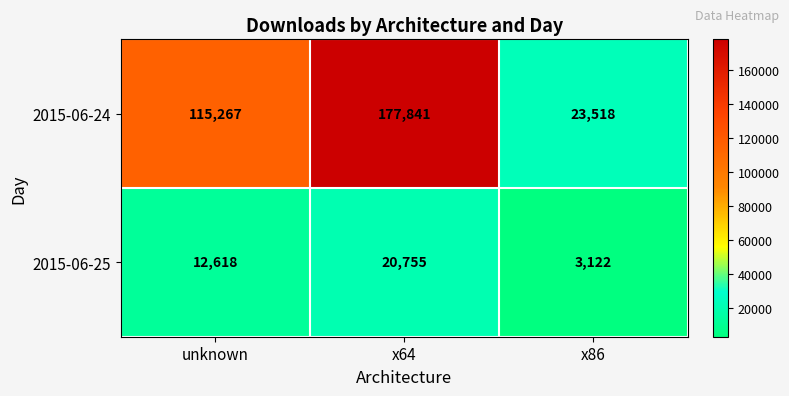

Is it true that 2015-06-24 equals 177841 at x64?

True